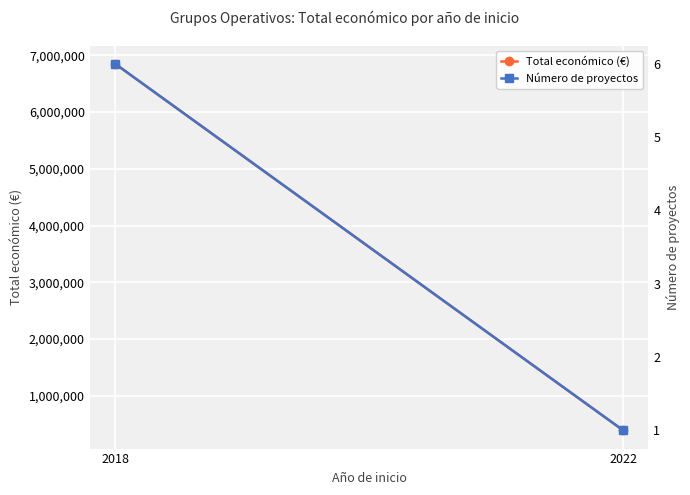

What is the difference between the maximum and minimum values in the Número de proyectos series?

5